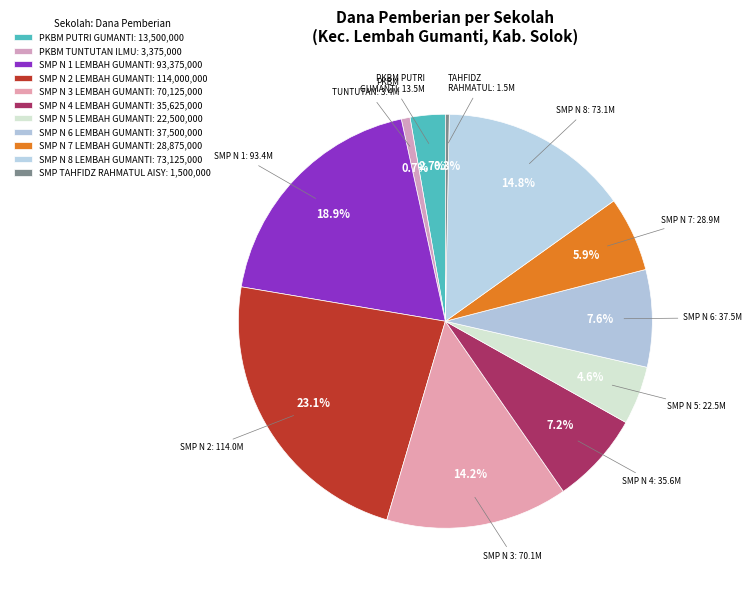

Does any single category account for the majority?

No